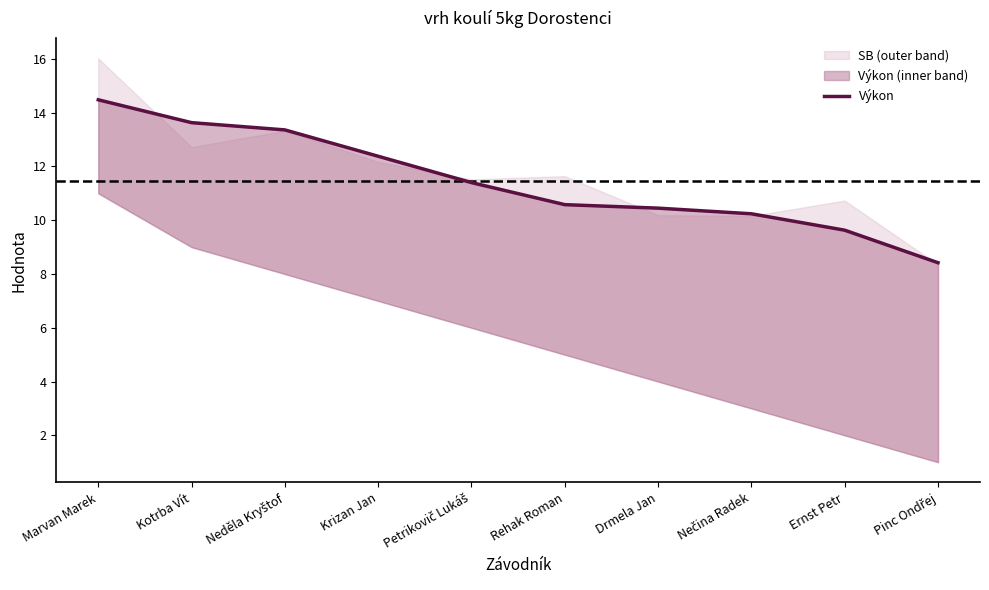

How many data points are above 11?

5